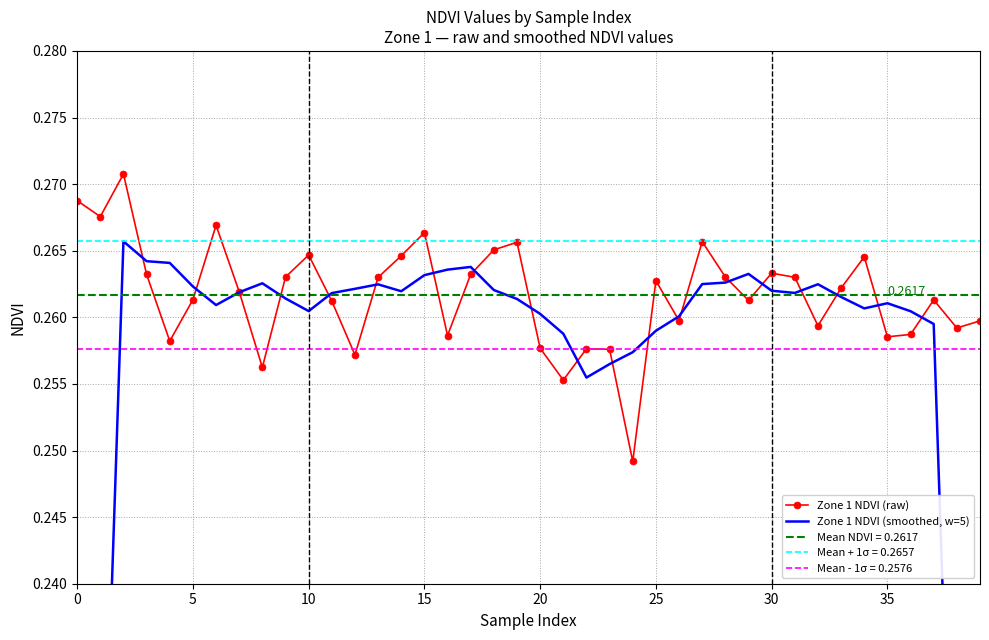

True or false: Zone 1 NDVI (raw) has more than 0 points higher than both neighbors.

True